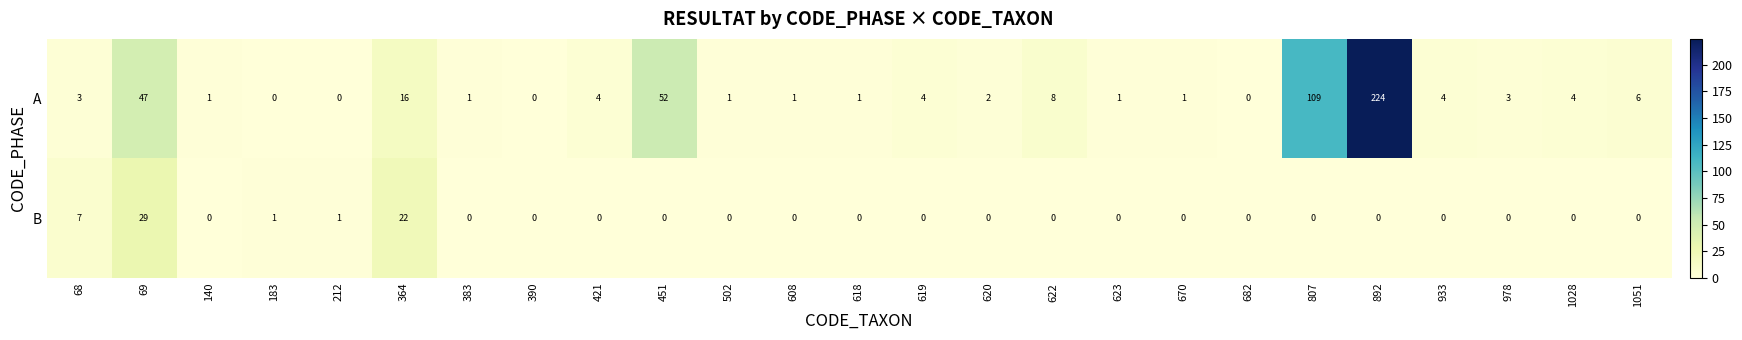

Rank the series by their average value, from highest to lowest.

A, B